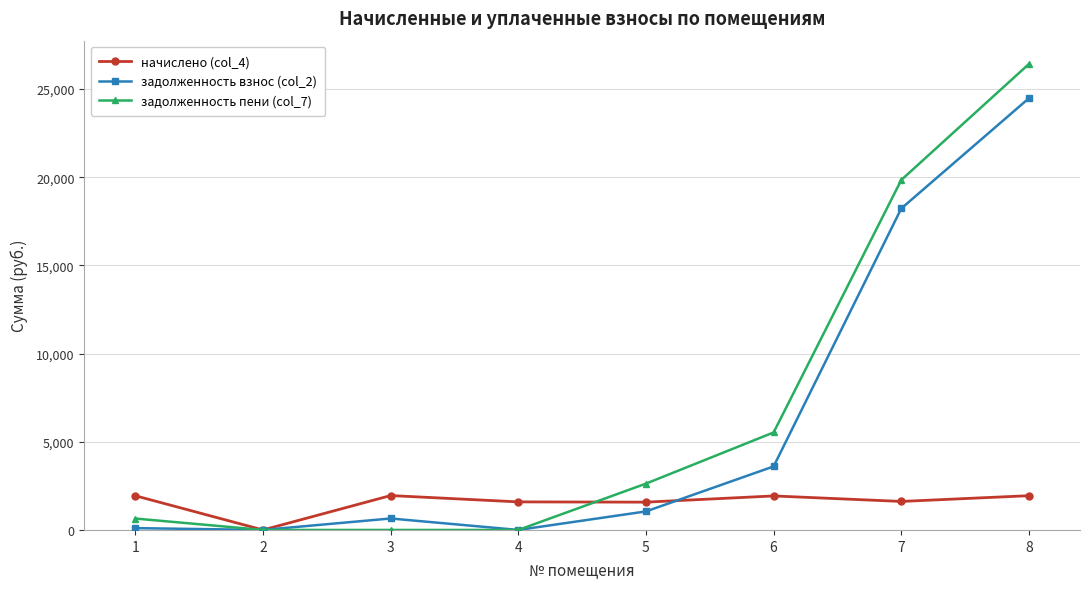

What is the difference between the second highest and second lowest values in the задолженность пени (col_7) series?

19847.9